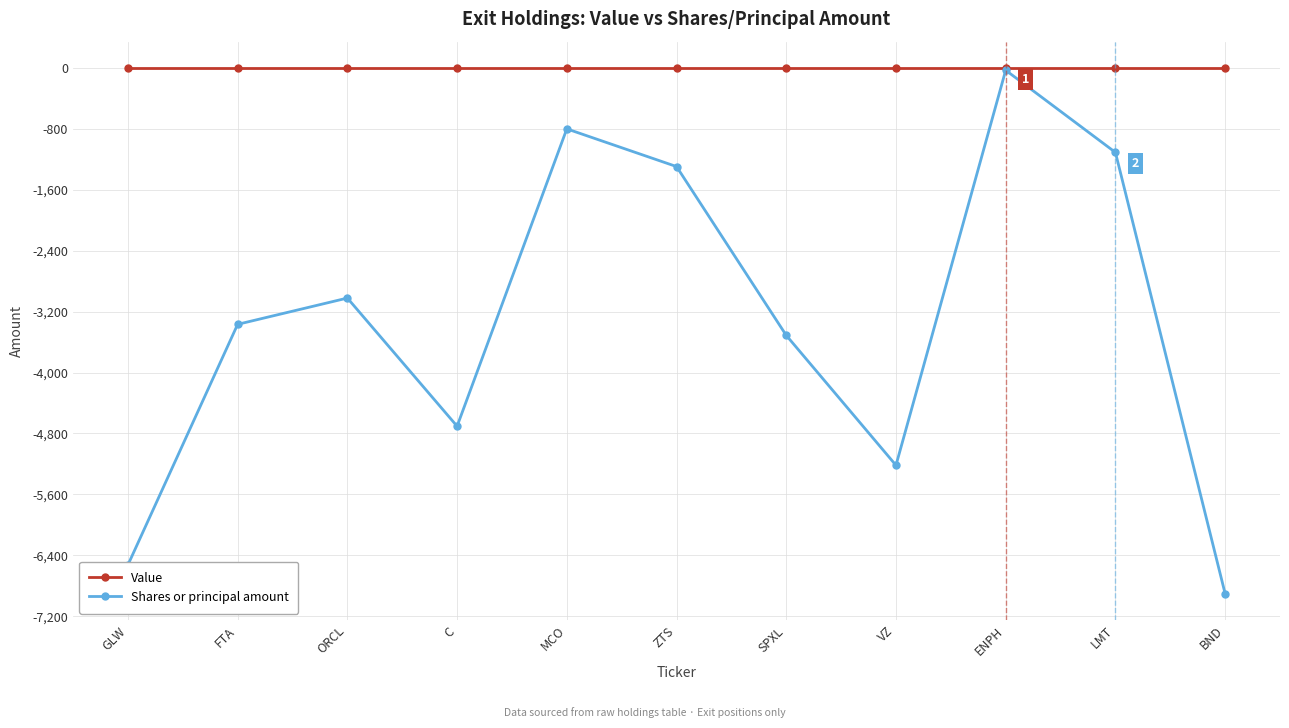

What is the label of the 7th point from the right?

MCO